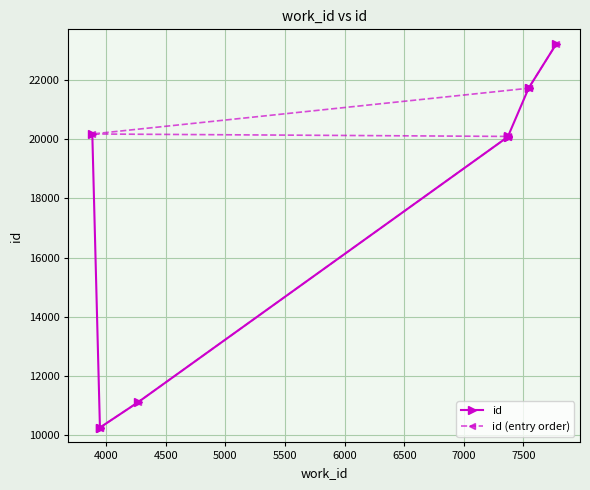

What is the sum of the id (entry order) values at 7000 and 4000?

31982